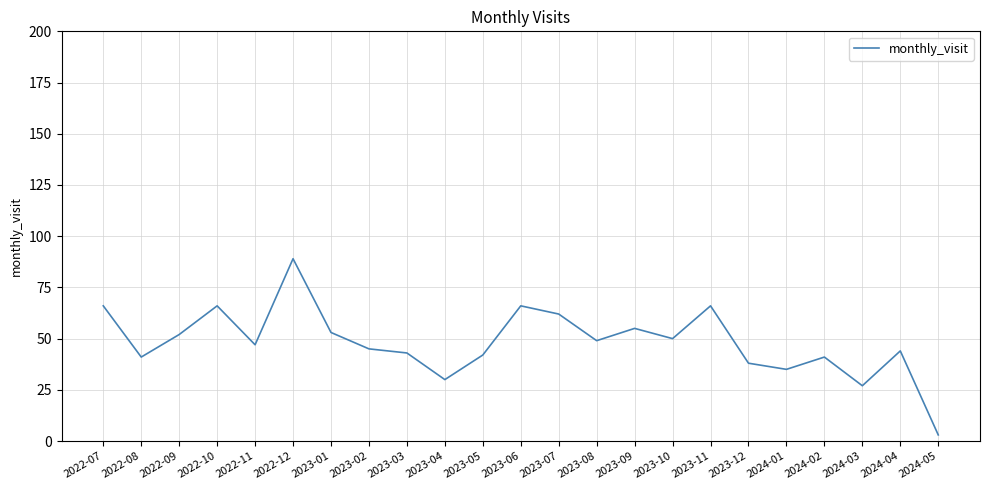

Count the number of data series in this chart.

1